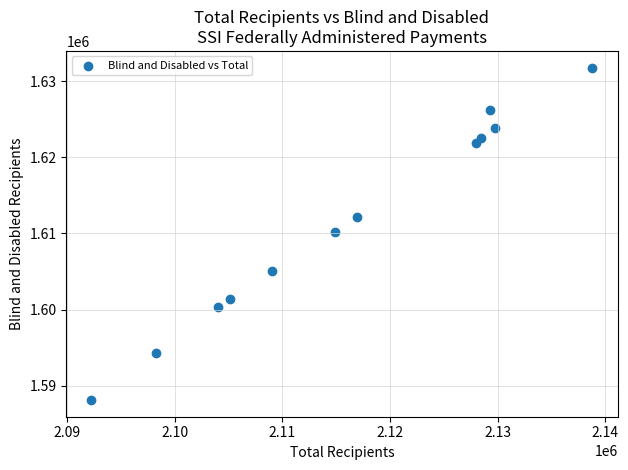

What is the average Y value?

1611476